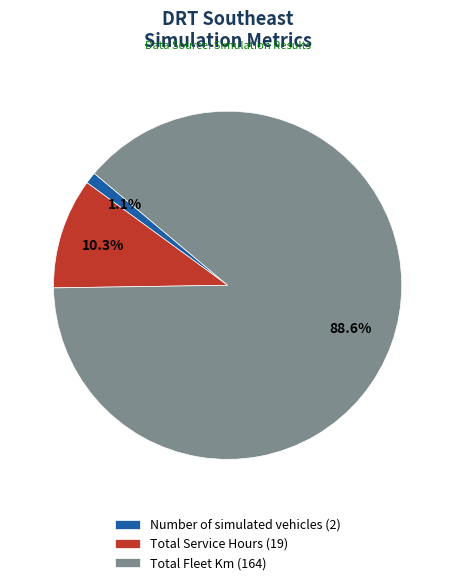

What portion of the pie excludes Number of simulated vehicles?

98.9%